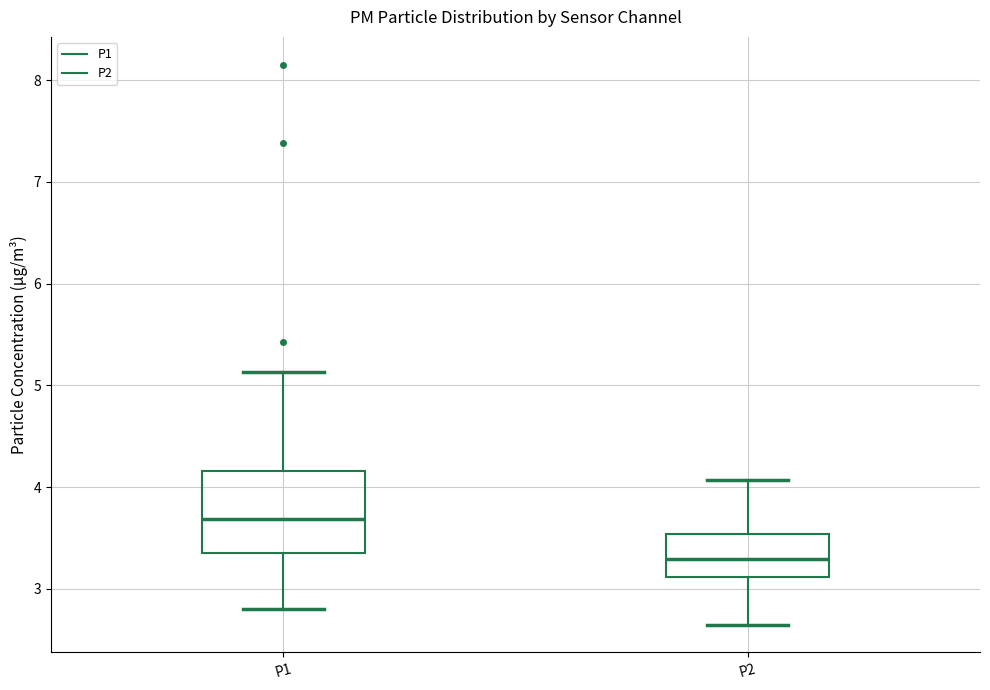

Which box's median line is the lowest?

P2